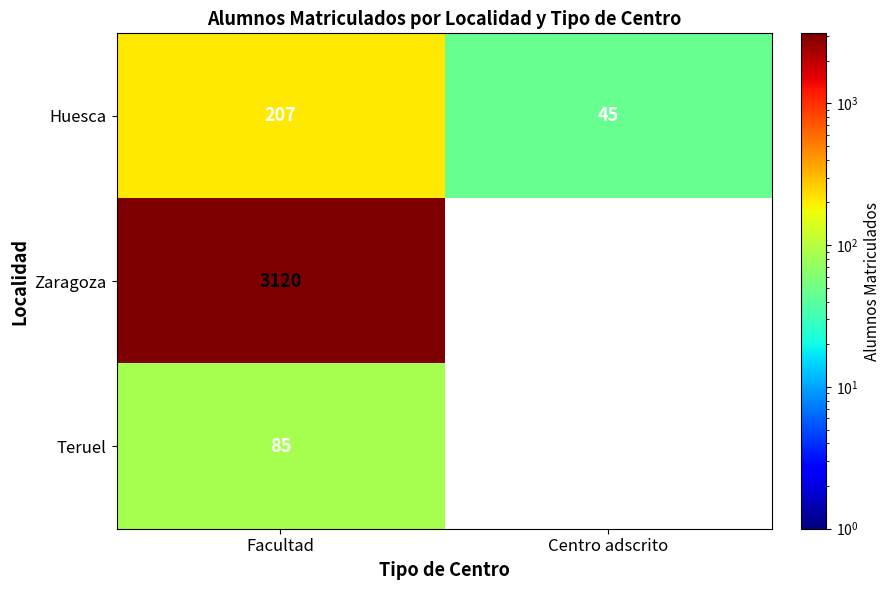

At how many categories does at least one series exceed 2960?

1